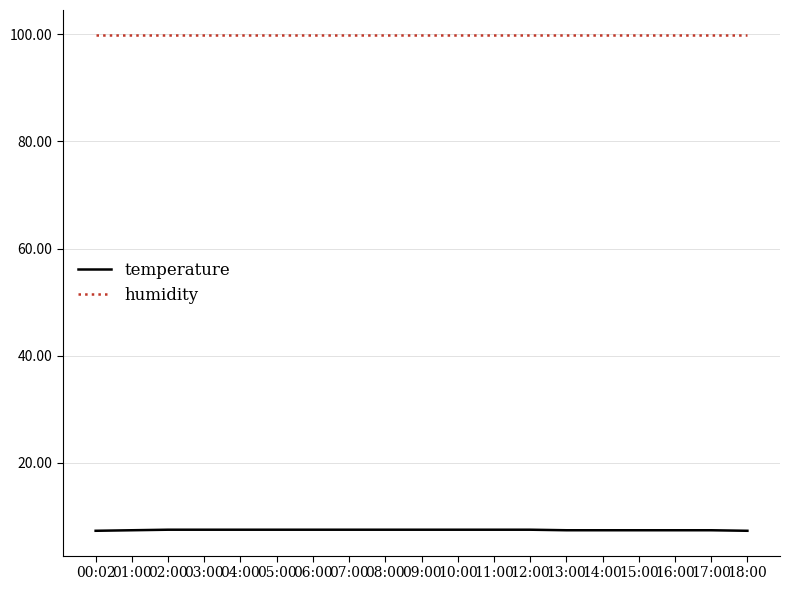

True or false: temperature has a value of 7.4 at 01:00.

True